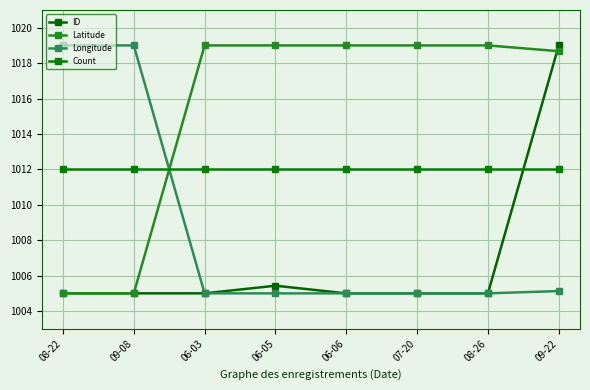

After their last crossing, which series has the higher values: Latitude or ID?

ID